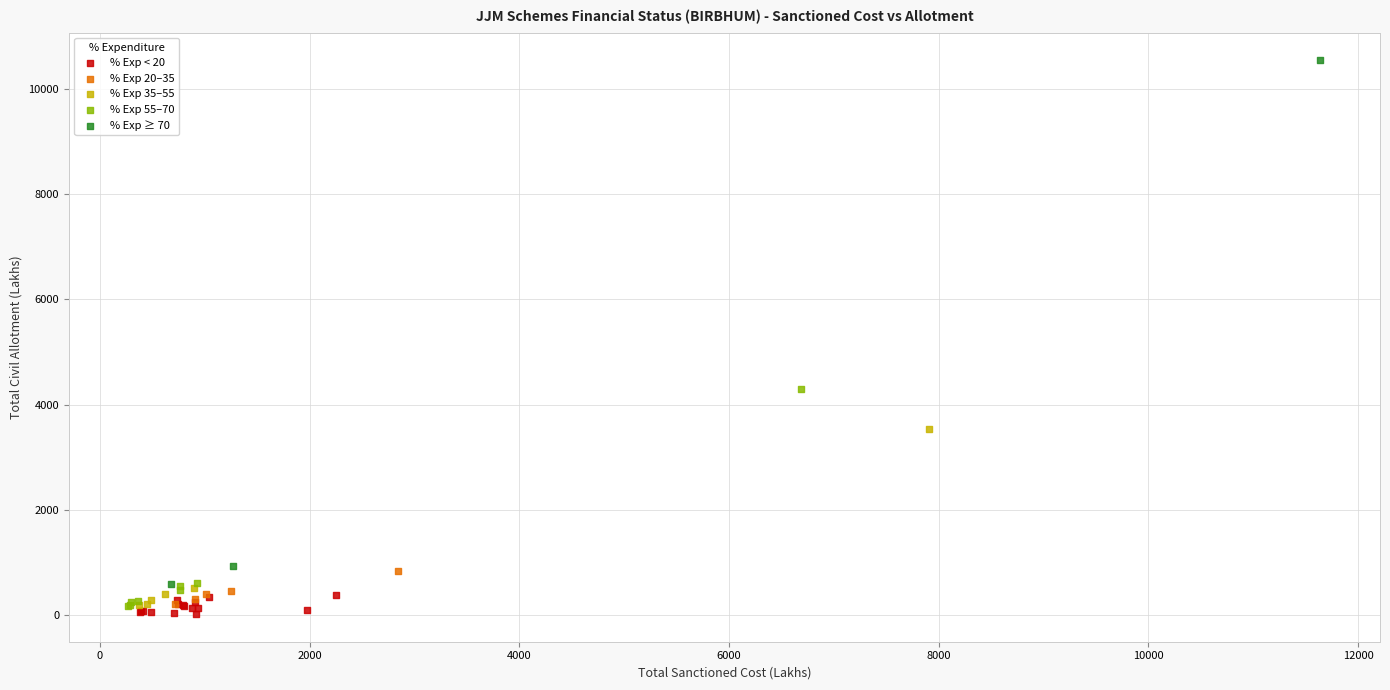

Which series reaches the maximum Y coordinate?

% Exp ≥ 70